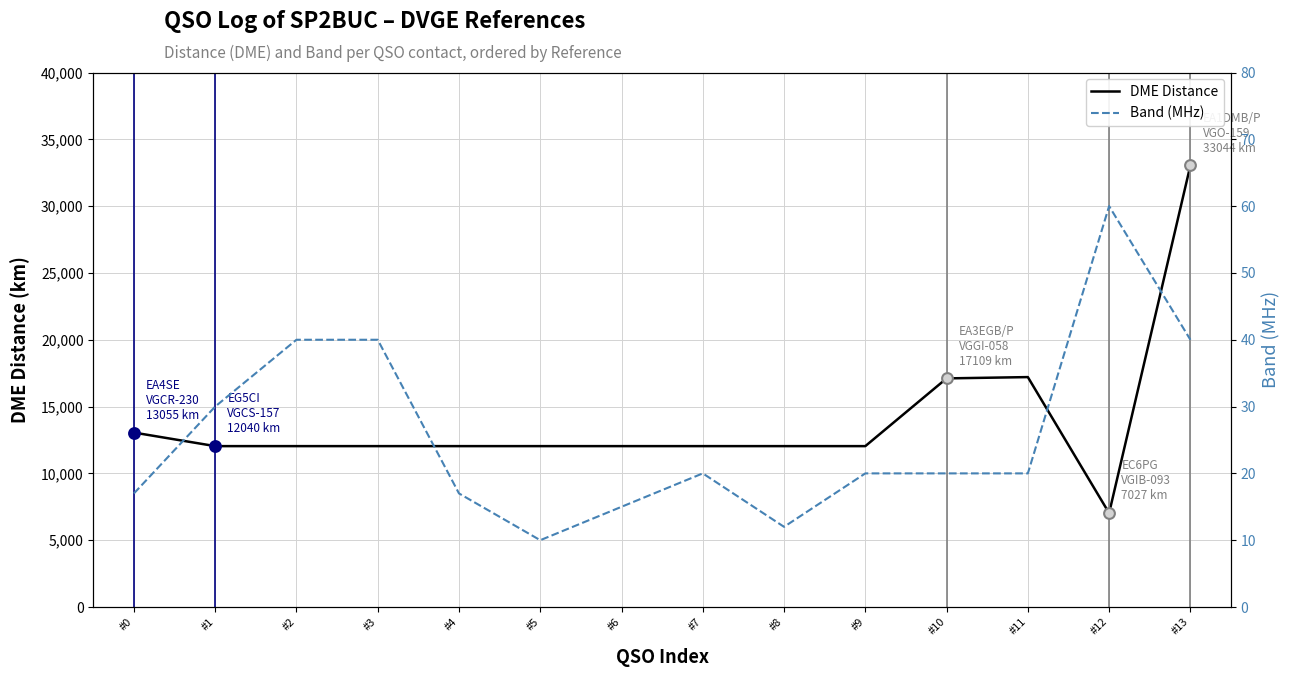

Which series has the largest total across all categories?

DME Distance